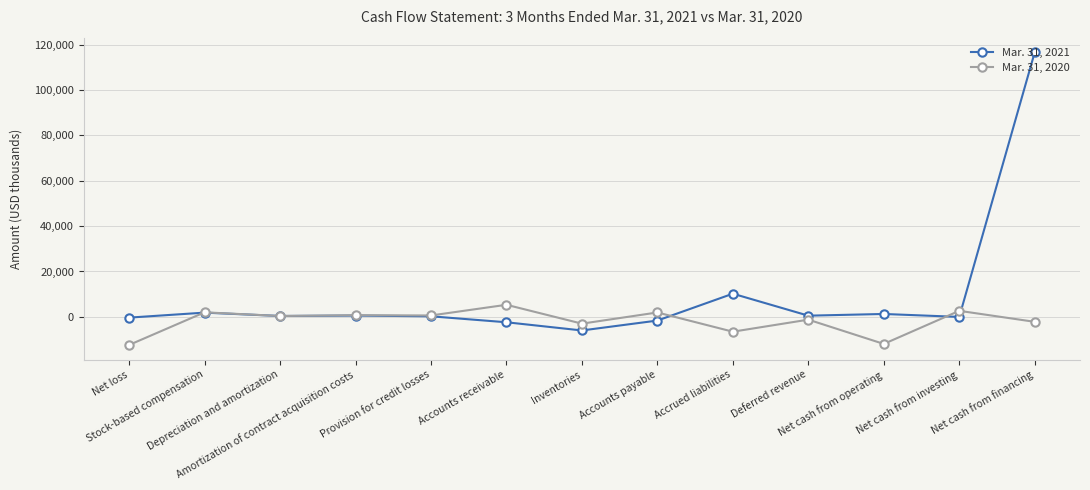

At which category is the sum across all series the highest?

Net cash from financing